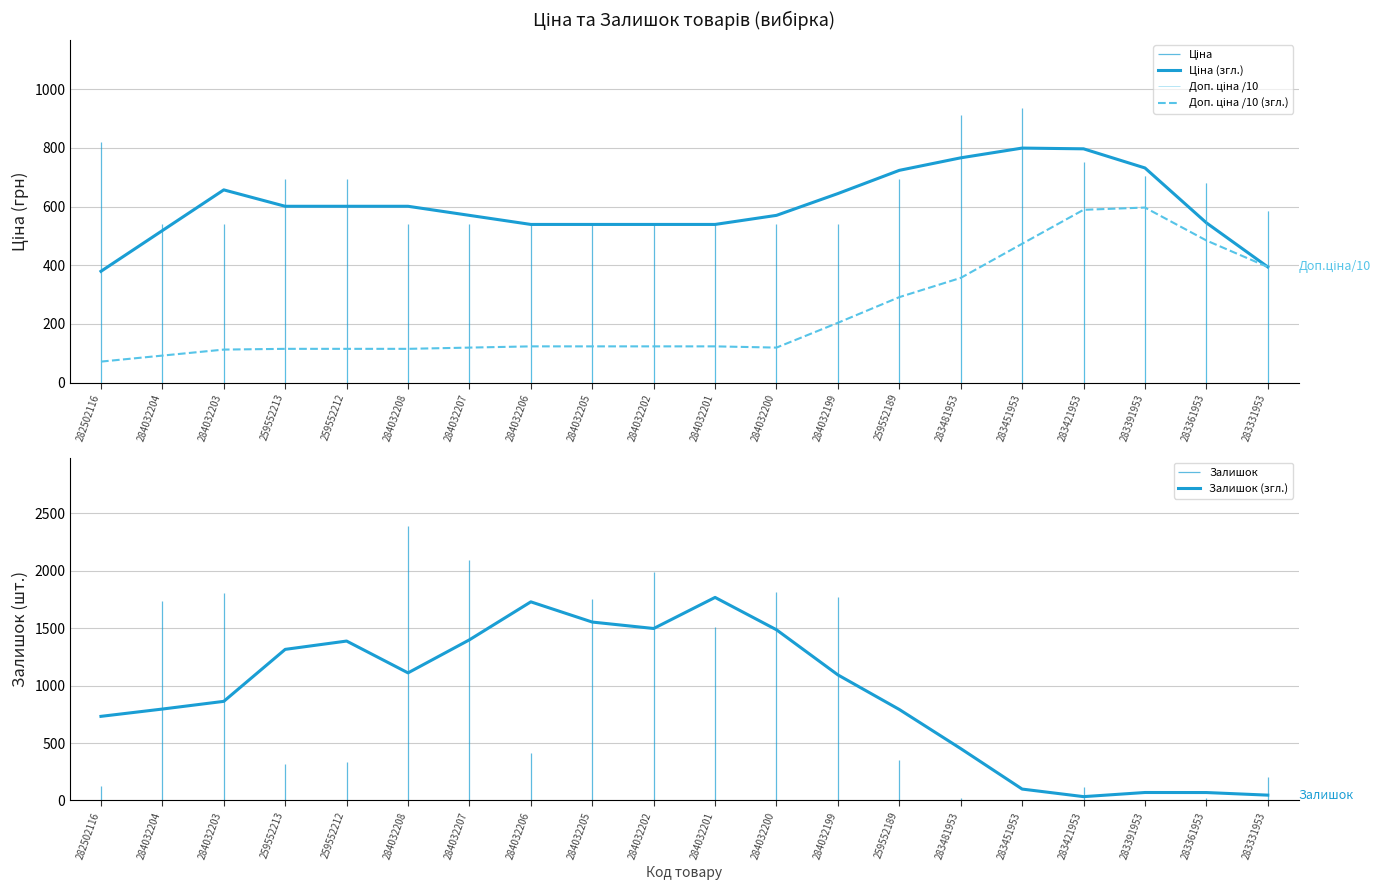

Between which two adjacent categories do Доп. ціна /10 (згл.) and Залишок (згл.) first intersect?

283481953 and 283451953